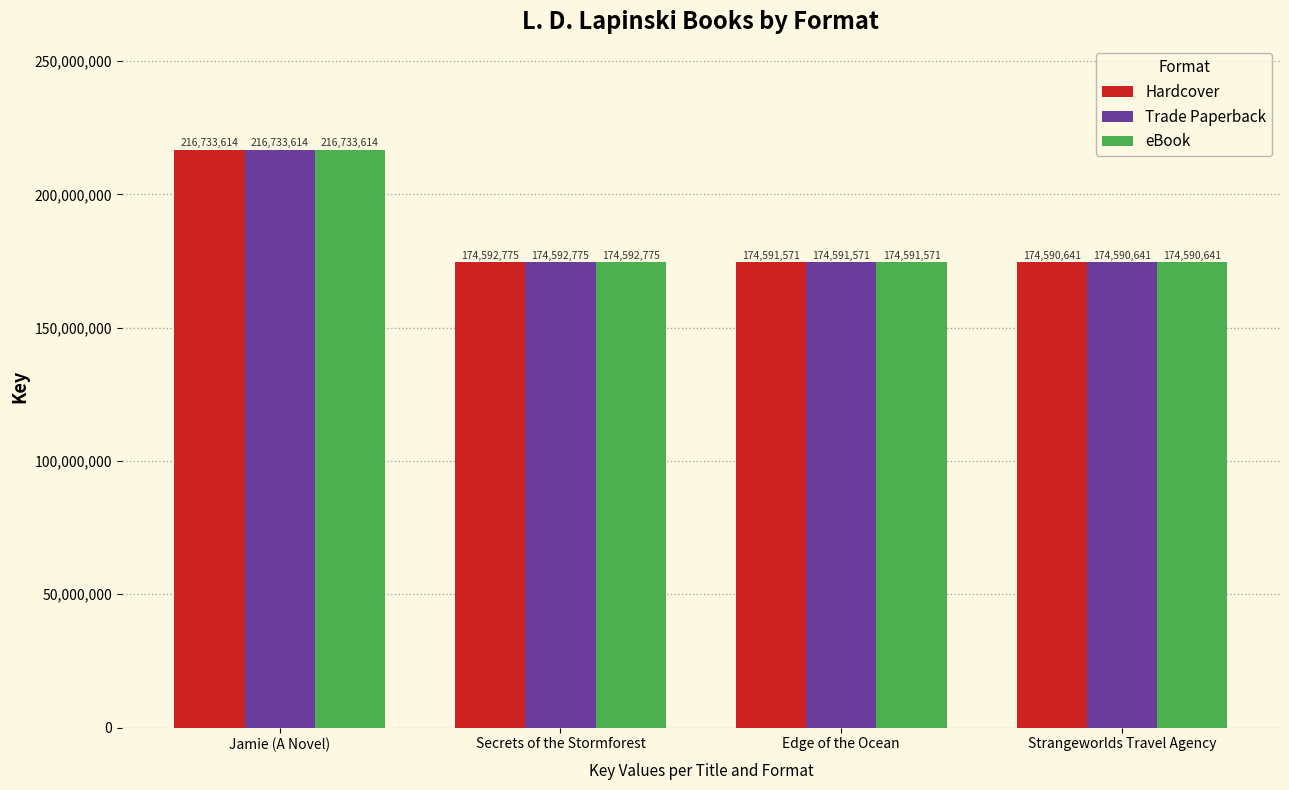

Reading left to right, extract all data points from this chart.

Hardcover: Jamie (A Novel)=216733614	Secrets of the Stormforest=174592775	Edge of the Ocean=174591571	Strangeworlds Travel Agency=174590641
Trade Paperback: Jamie (A Novel)=216733614	Secrets of the Stormforest=174592775	Edge of the Ocean=174591571	Strangeworlds Travel Agency=174590641
eBook: Jamie (A Novel)=216733614	Secrets of the Stormforest=174592775	Edge of the Ocean=174591571	Strangeworlds Travel Agency=174590641